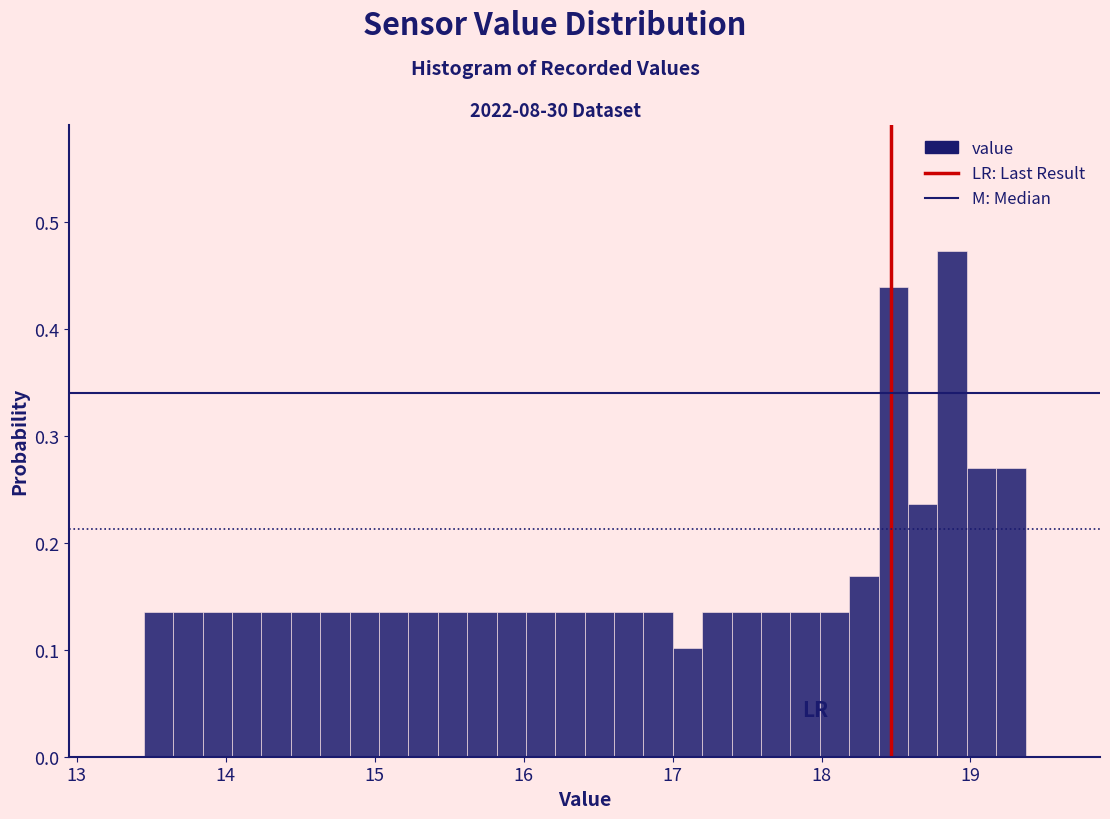

Around what value on the x-axis is the tallest bar? Give the approximate position of its centre, as read against the axis.

18.9